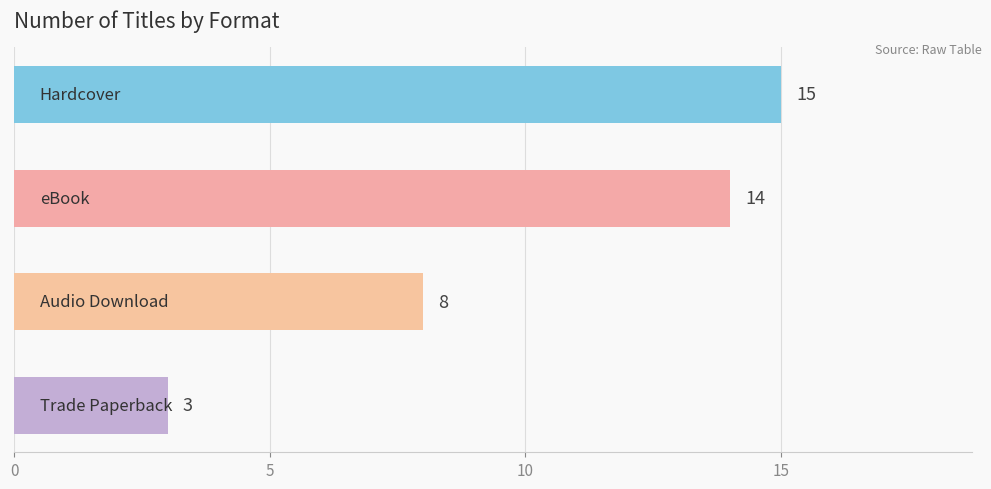

What is the value of the 4th bar from the top?

3